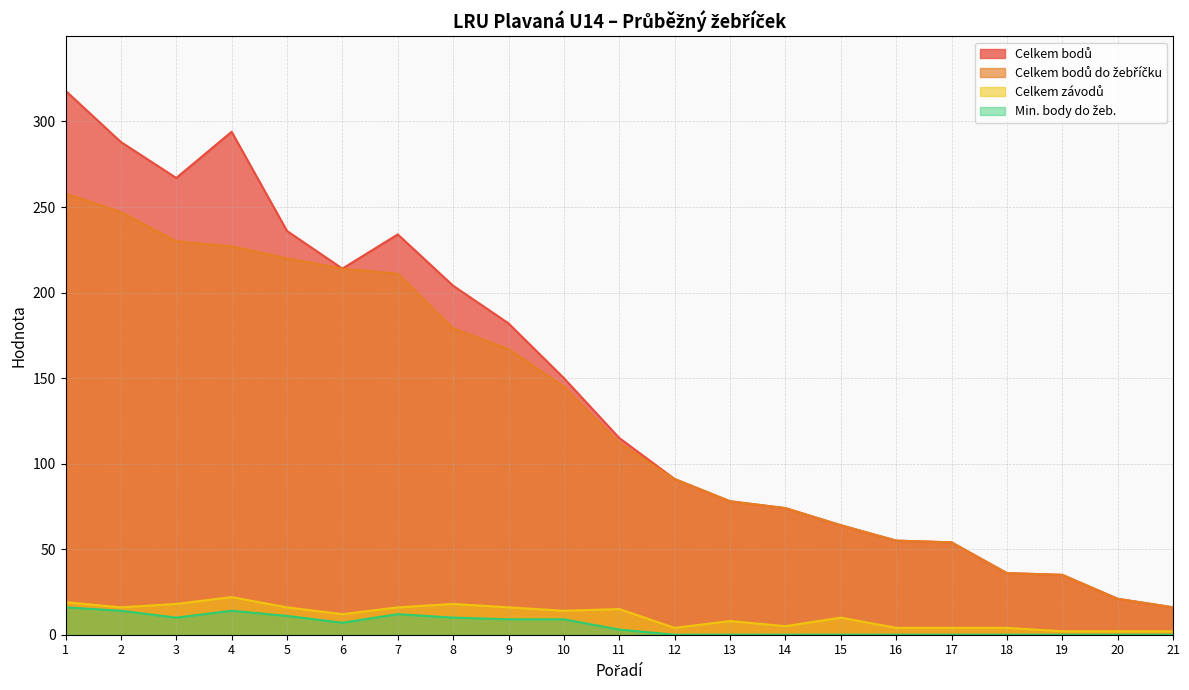

True or false: Celkem závodů and Celkem bodů intersect in this chart.

False